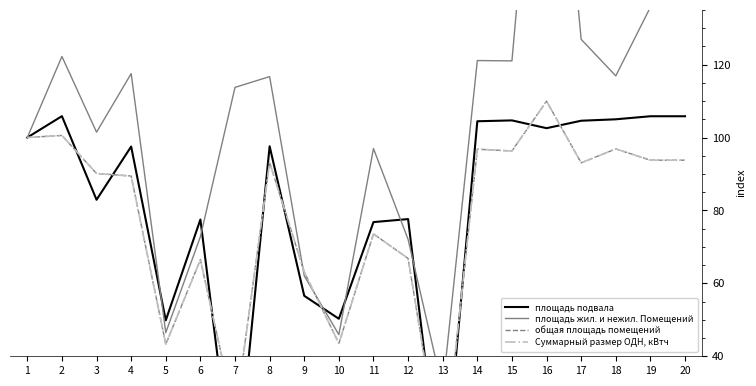

Which has a higher value, 18 or 12?

18